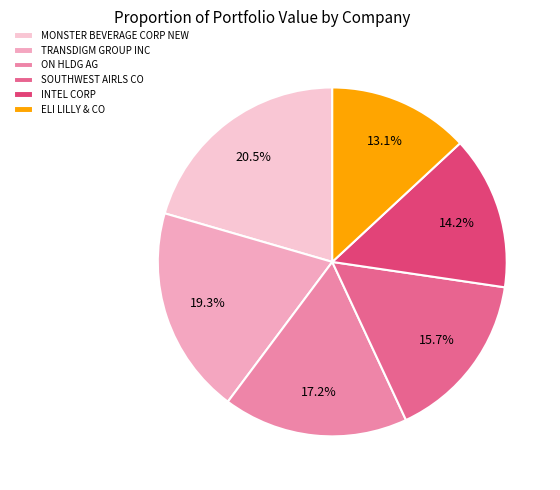

Does MONSTER BEVERAGE CORP NEW represent more than half of the total?

No